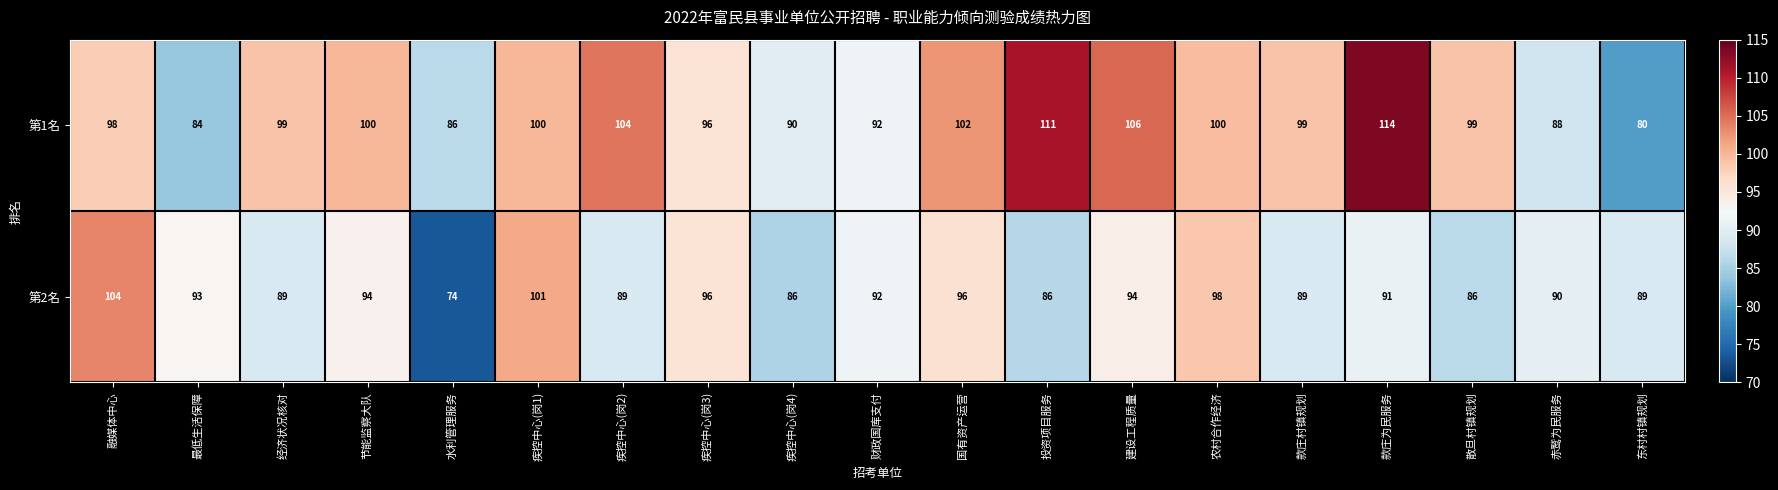

What is the sum of the 第1名 values at 疾控中心(岗1) and 国有资产运营?

202